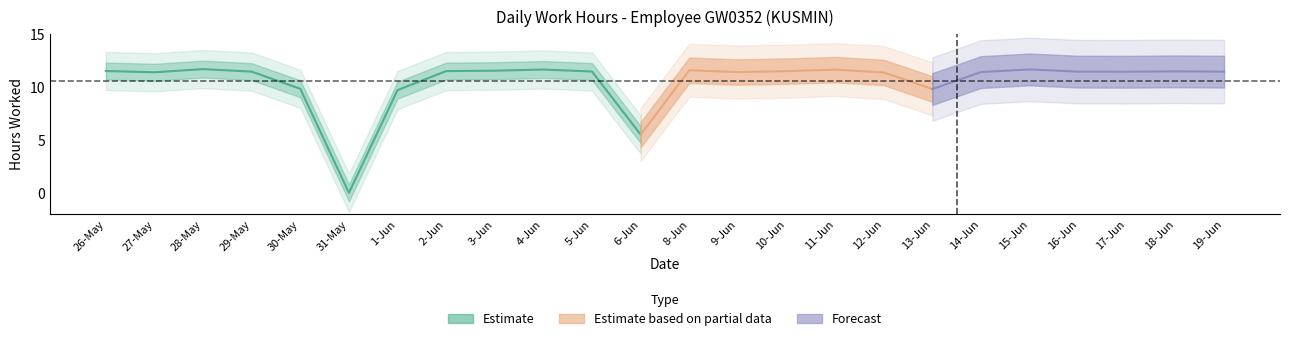

Does the chart have visible grid lines?

No